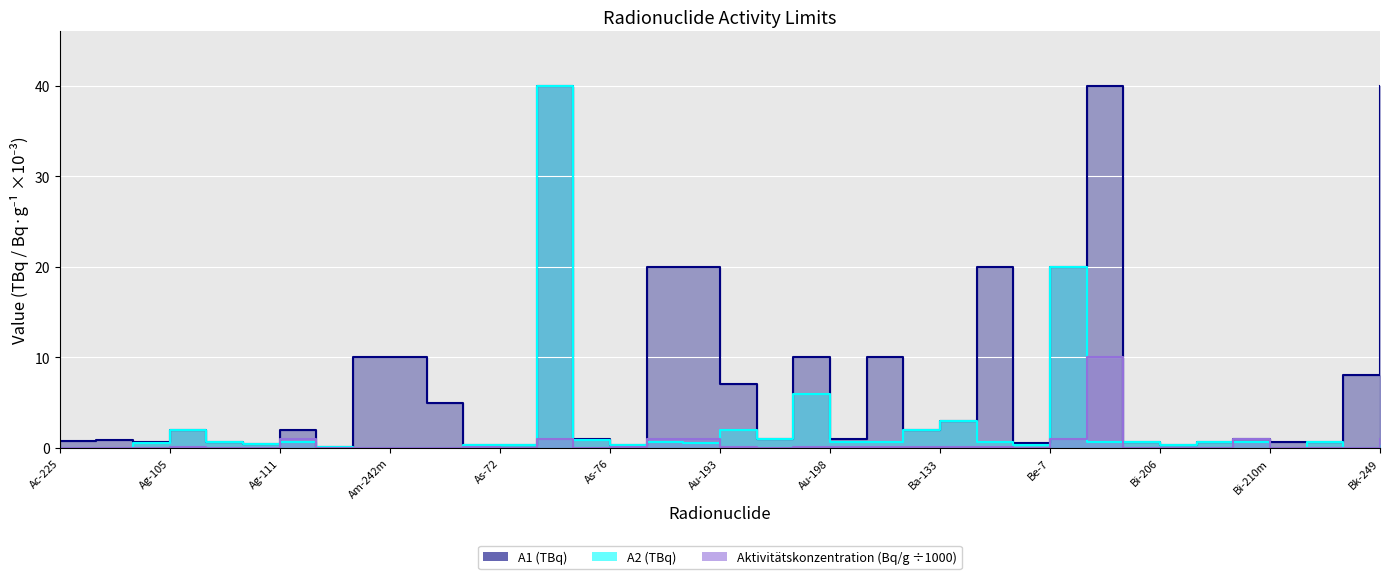

Which series changed the most between Al-26 and Bi-205?

A1 (TBq)